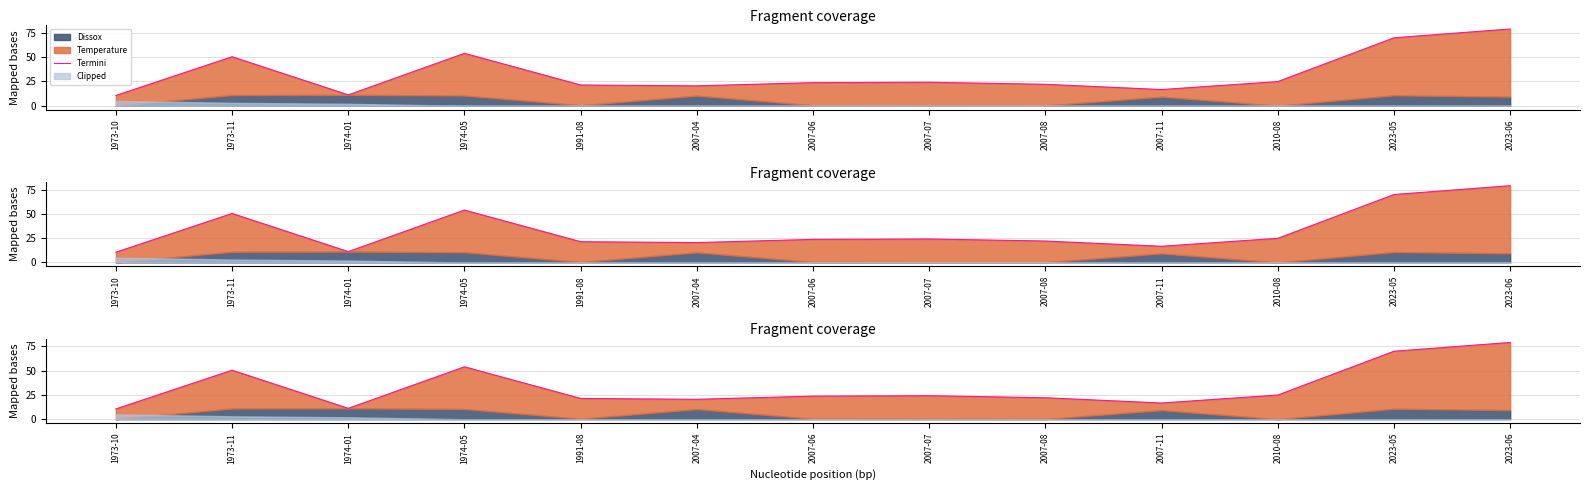

What is the average value?

33.0